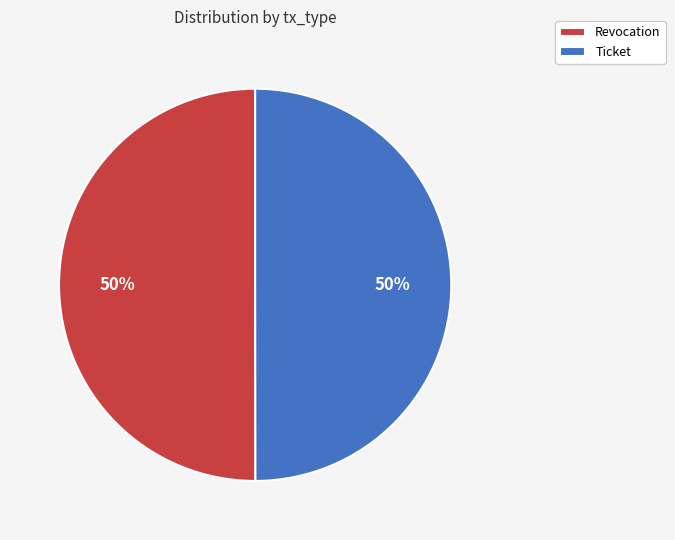

What is the ratio of the value at Ticket to the value at Revocation?

1.0